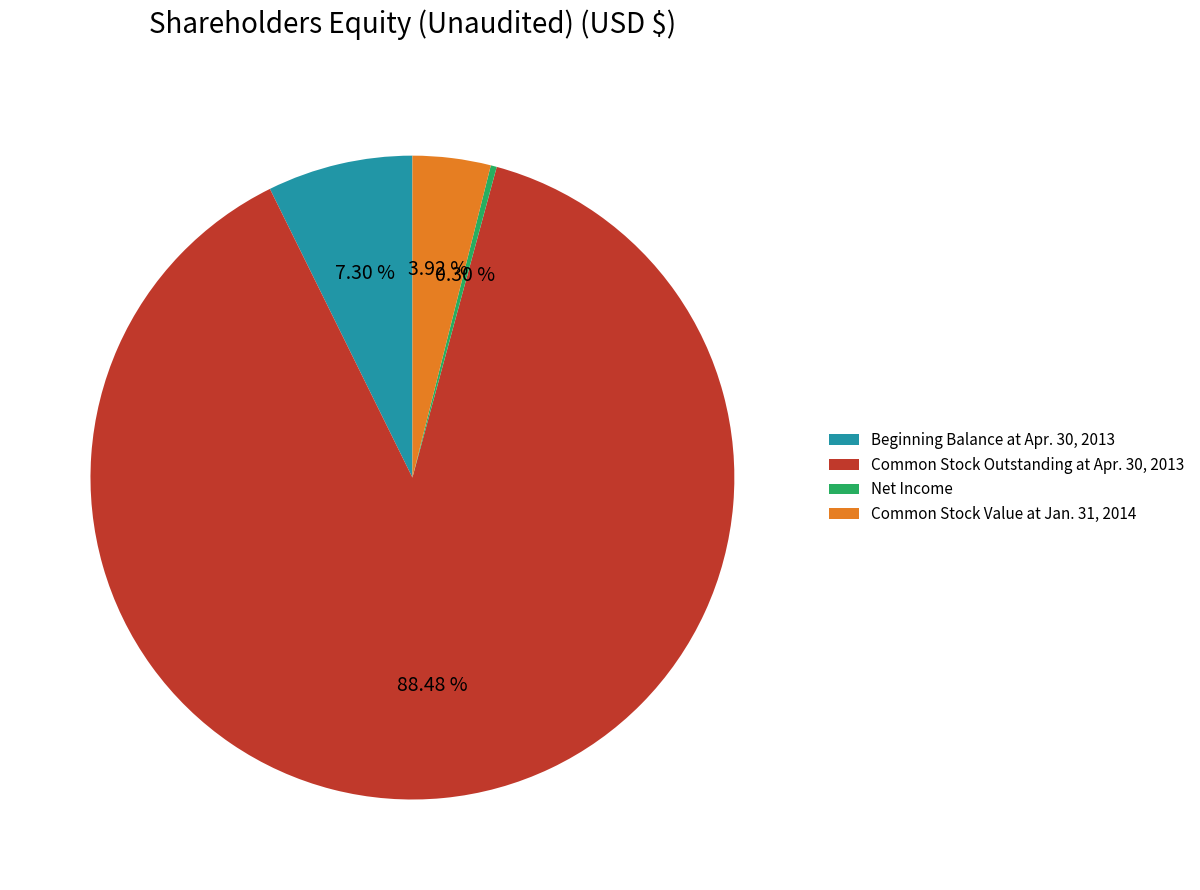

Rank the categories by value from lowest to highest.

Net Income, Common Stock Value at Jan. 31, 2014, Beginning Balance at Apr. 30, 2013, Common Stock Outstanding at Apr. 30, 2013